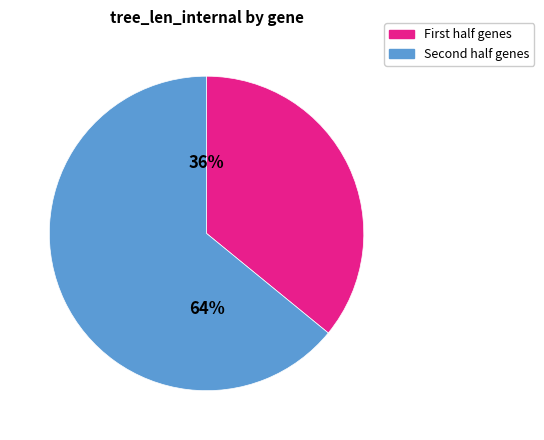

To the nearest percent, what is the average slice percentage?

50%